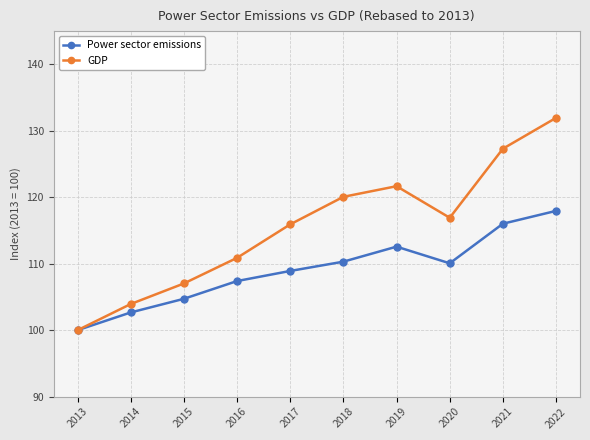

What is the average value of the GDP series?

115.6